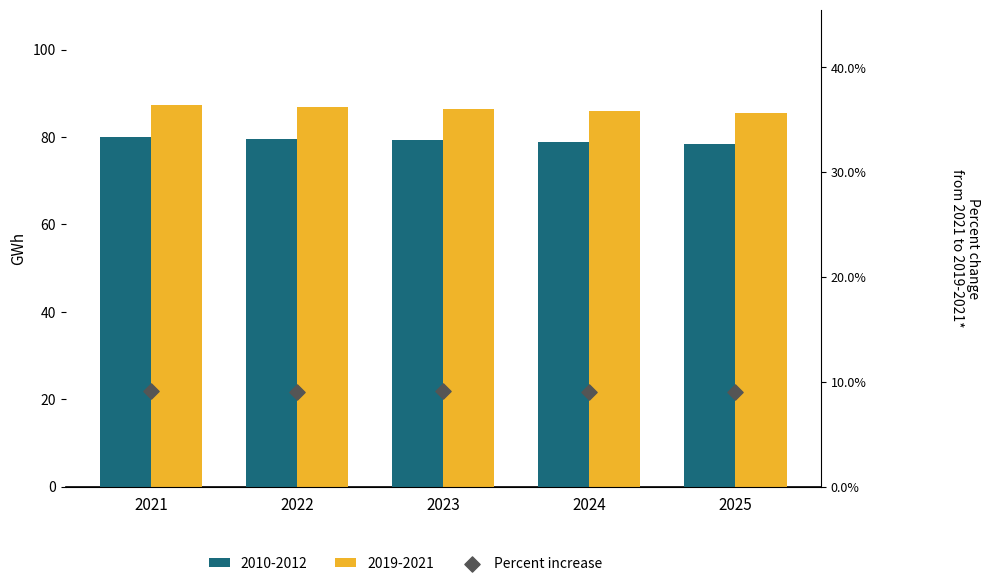

Approximately how many times larger is the value at 2025 compared to 2021?

1.0